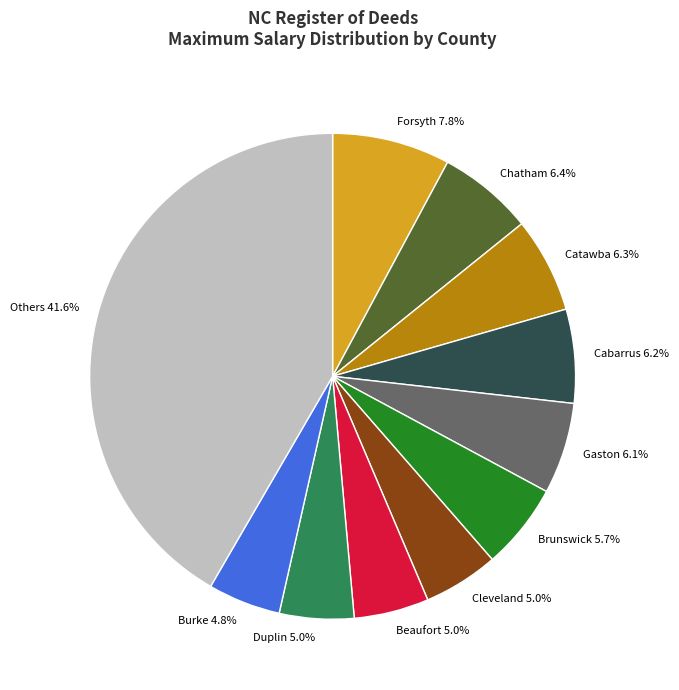

To the nearest percent, what portion does Duplin represent?

5%